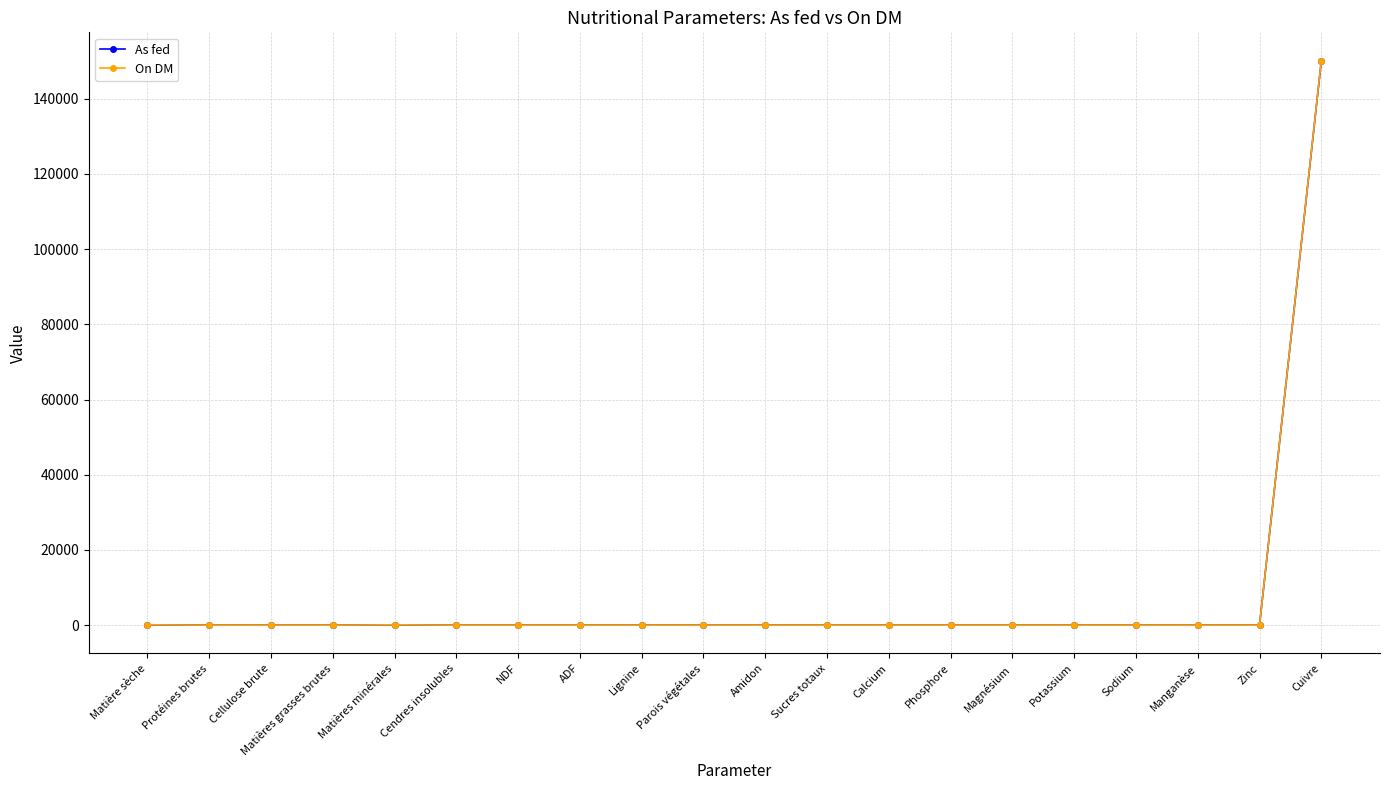

Which series has the largest range (max minus min)?

On DM